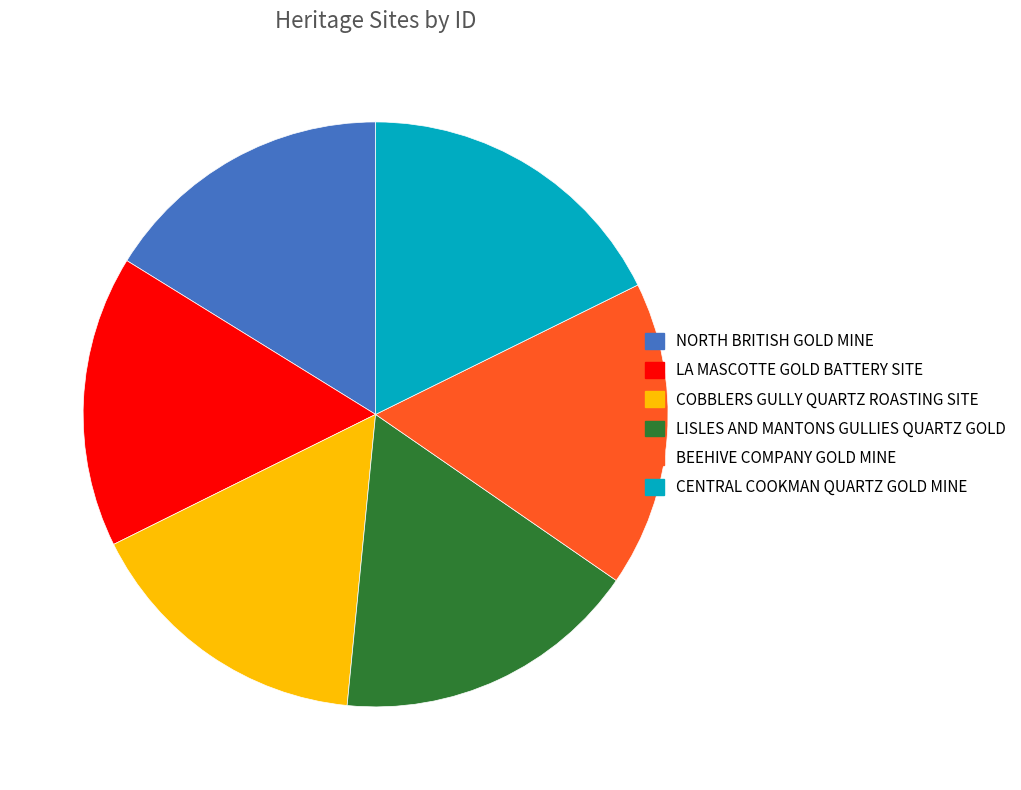

Is there a majority slice in this chart?

No